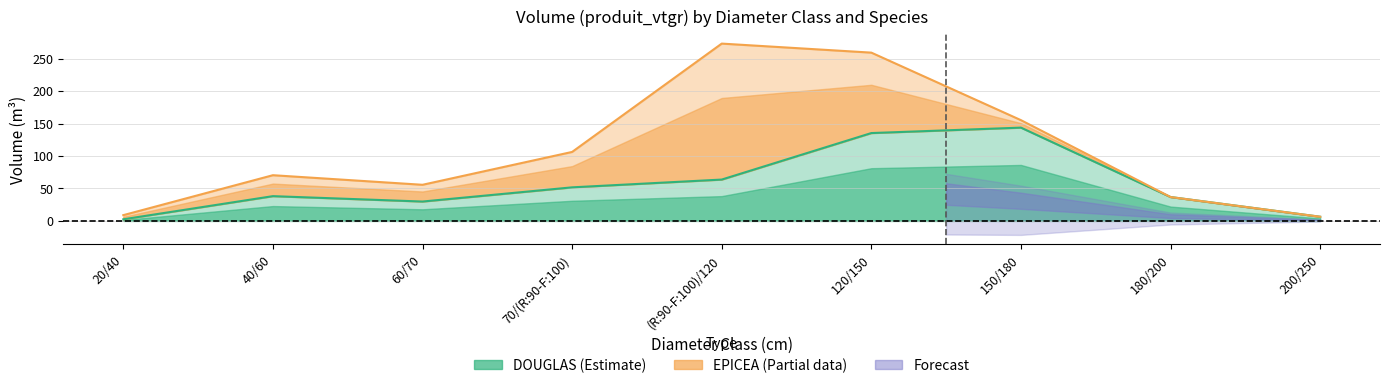

At which category does the chart reach its peak across all series?

150/180